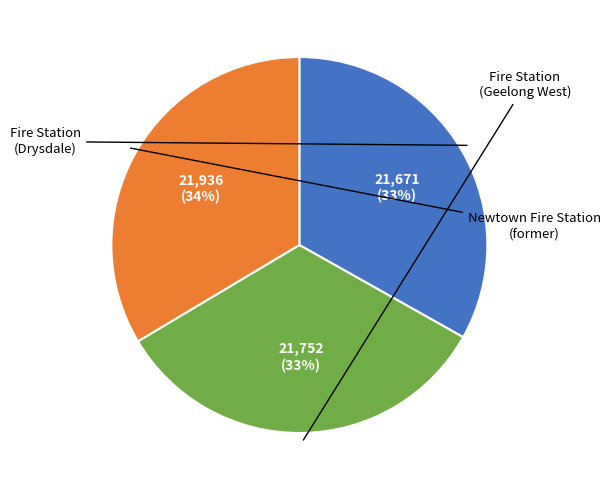

Is there a majority slice in this chart?

No